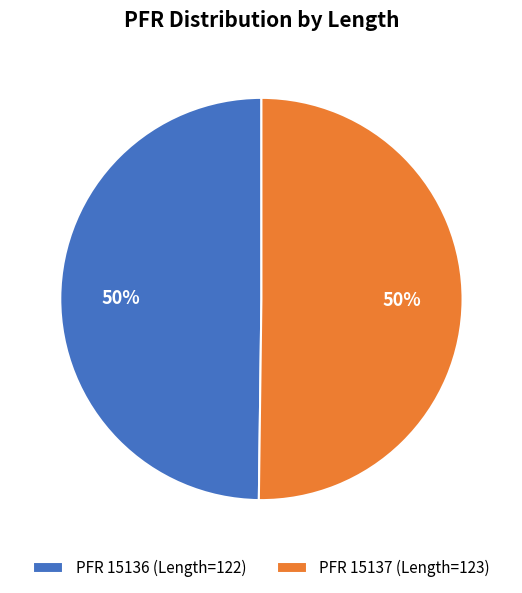

Approximately how many times larger is the value at PFR 15136 (Length=122) compared to PFR 15137 (Length=123)?

1.0